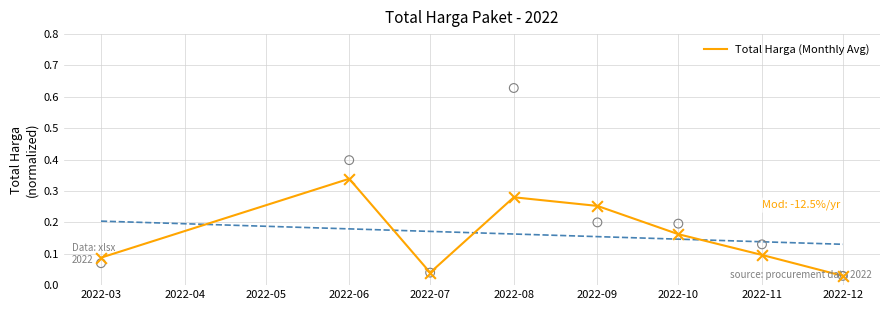

The Total Harga (Monthly Avg) series shows 0.6 at 2022-06. True or false?

False